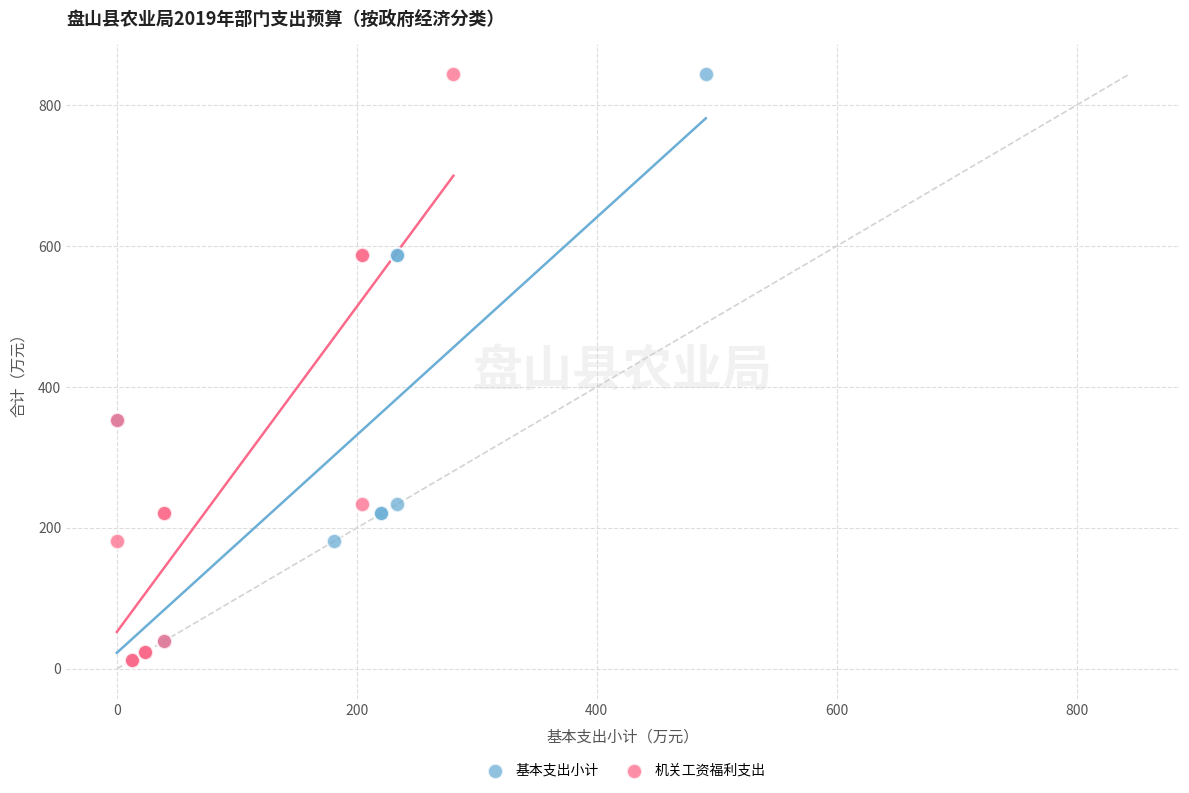

What are all the series names shown in the legend?

基本支出小计, 机关工资福利支出